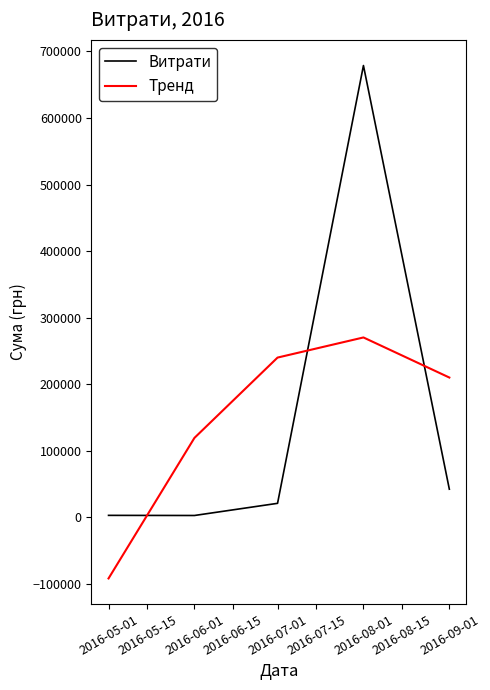

True or false: Тренд has more than 1 interior local peaks.

False